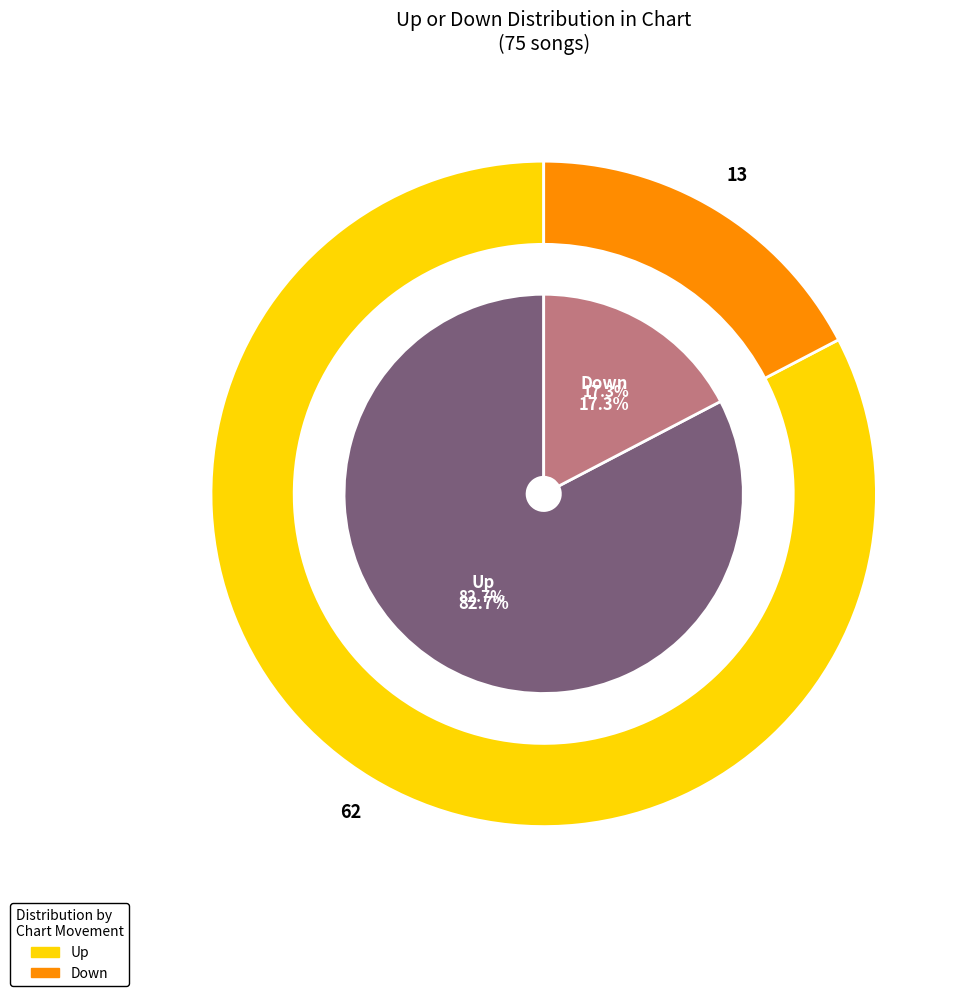

The up slice represents 96% of the pie. True or false?

False